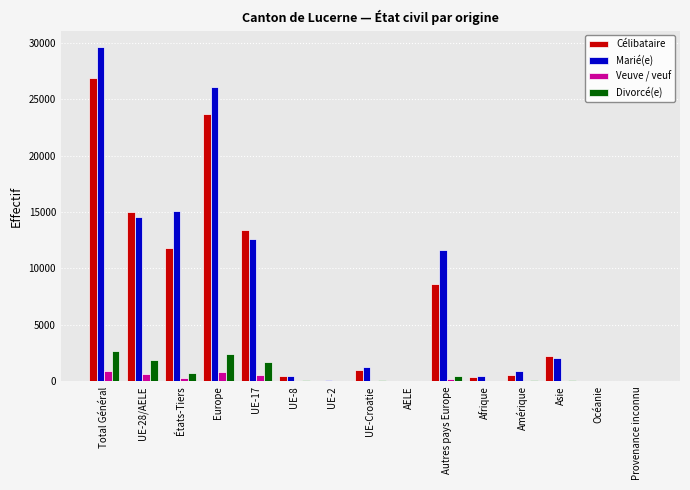

What is the difference between the Célibataire values at Asie and UE-28/AELE?

12826